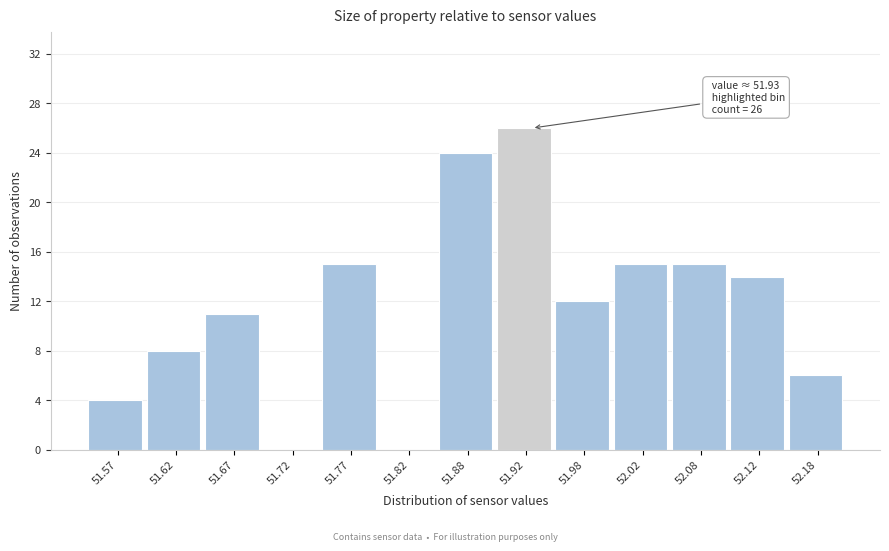

Which range on the x-axis has the tallest bar?

51.90 to 51.95